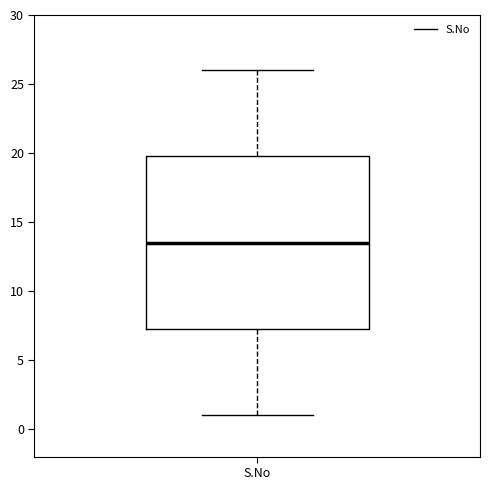

Transcribe this box plot: give where the median line is, the range the box spans, and where the two whiskers end, as read against the y-axis. The values are not printed on the chart, so give them approximately, as read against the axis.

median 13.5, box 7.5 to 20.0, whiskers 1.0 to 26.0